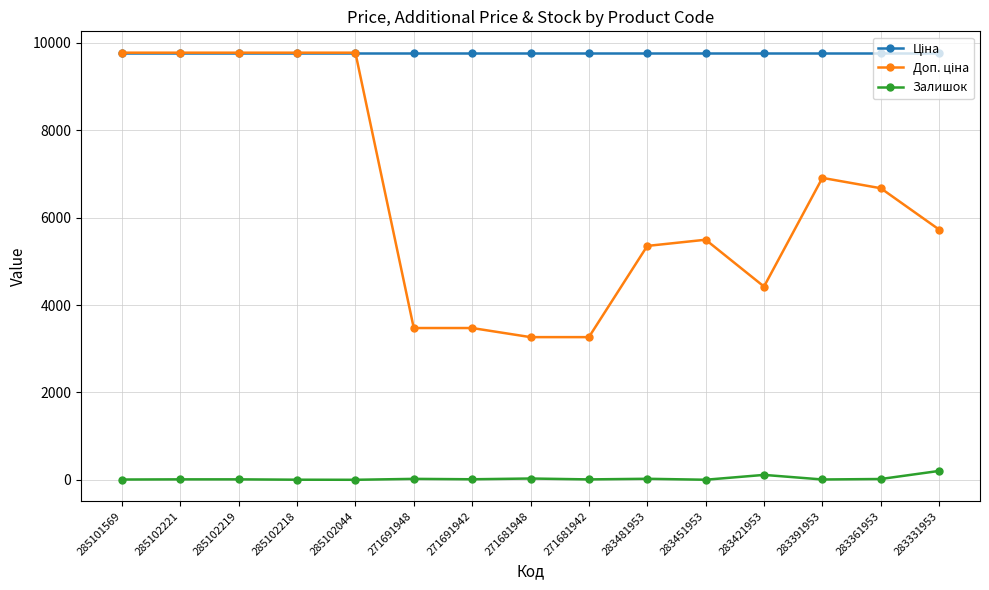

What is the label of the 7th point from the right?

271681942